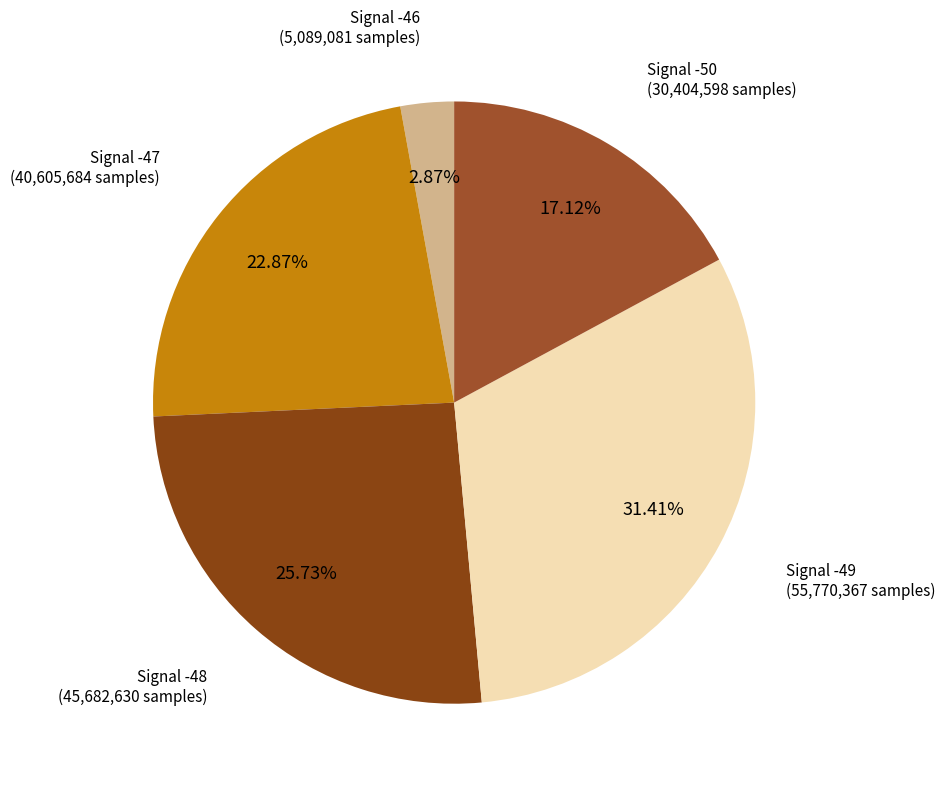

Is the sum of Signal -46 and Signal -48 greater than half?

No